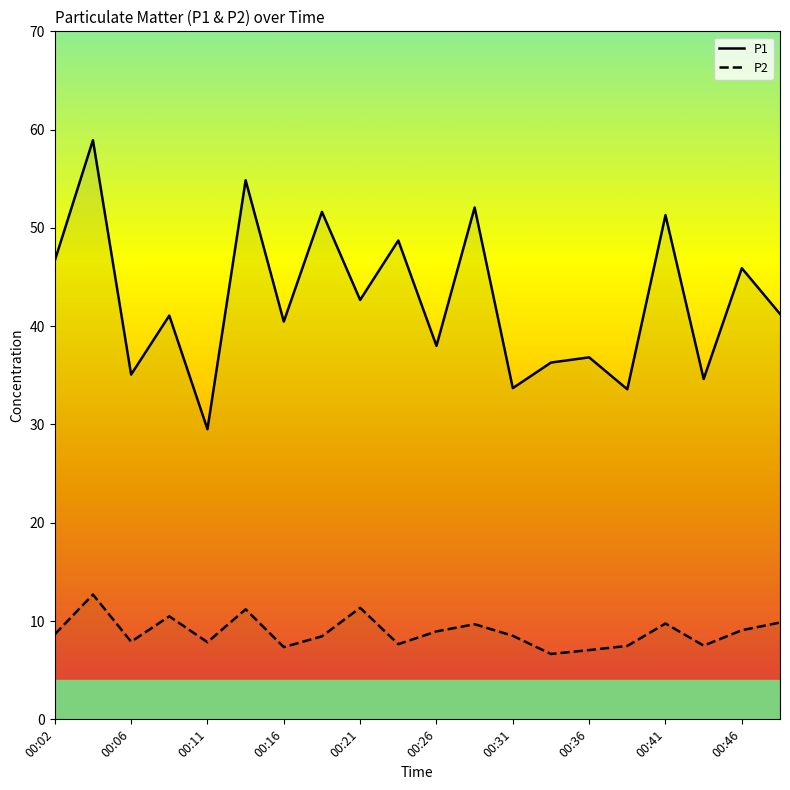

What is the total value across all series at 00:02?

55.3